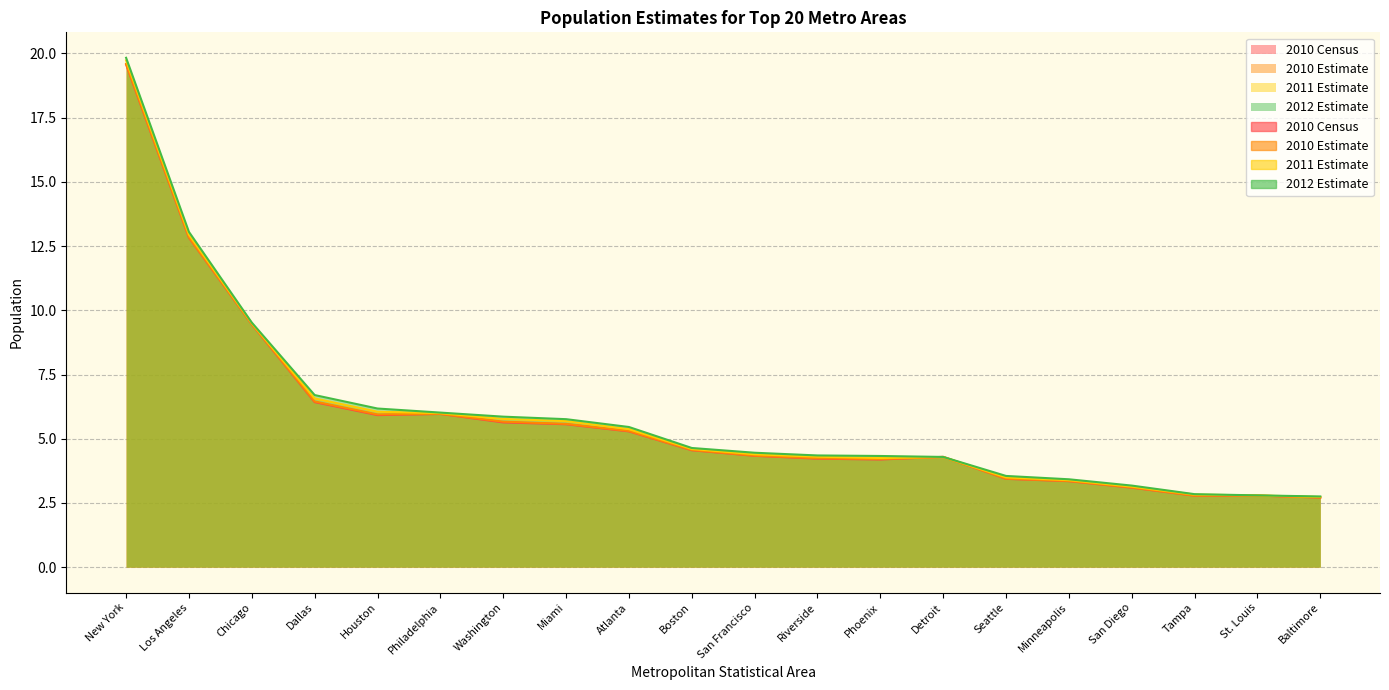

What is the label of the 4th point from the right?

San Diego